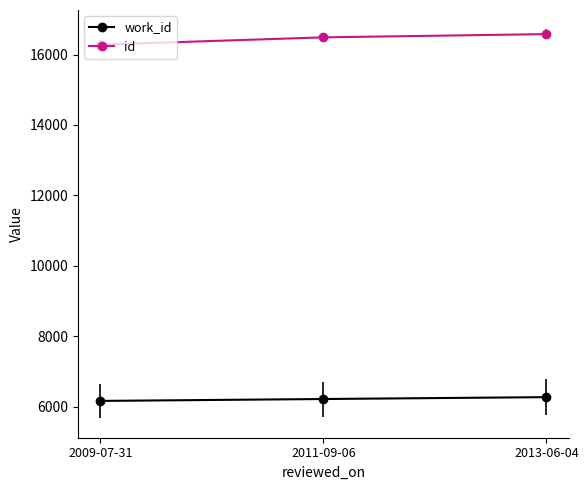

How many data points does each series have?

3